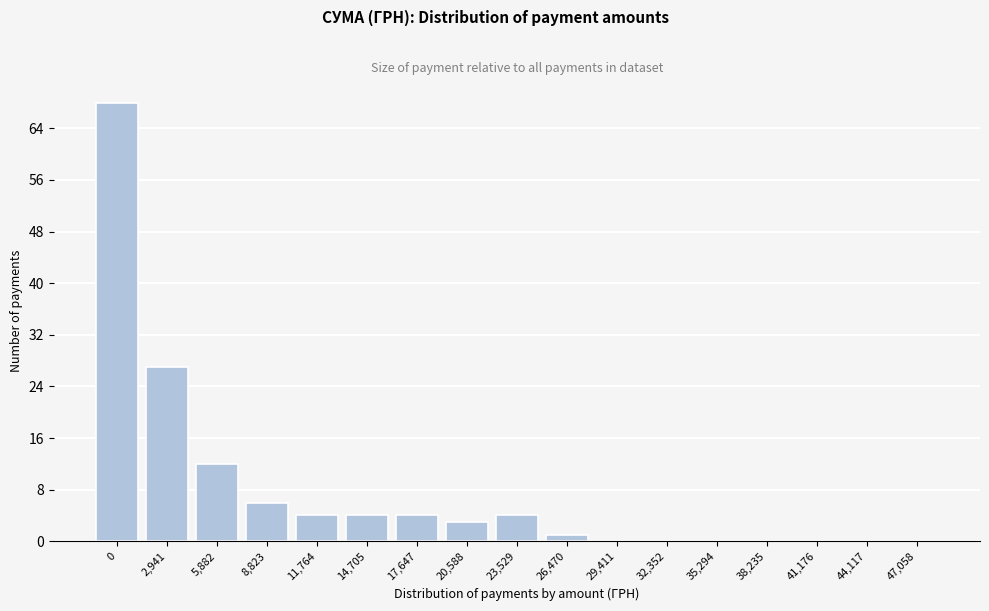

Reading left to right, extract all data points from this chart.

0=68	2,941=27	5,882=12	8,823=6	11,764=4	14,705=4	17,647=4	20,588=3	23,529=4	26,470=1	29,411=0	32,352=0	35,294=0	38,235=0	41,176=0	44,117=0	47,058=0